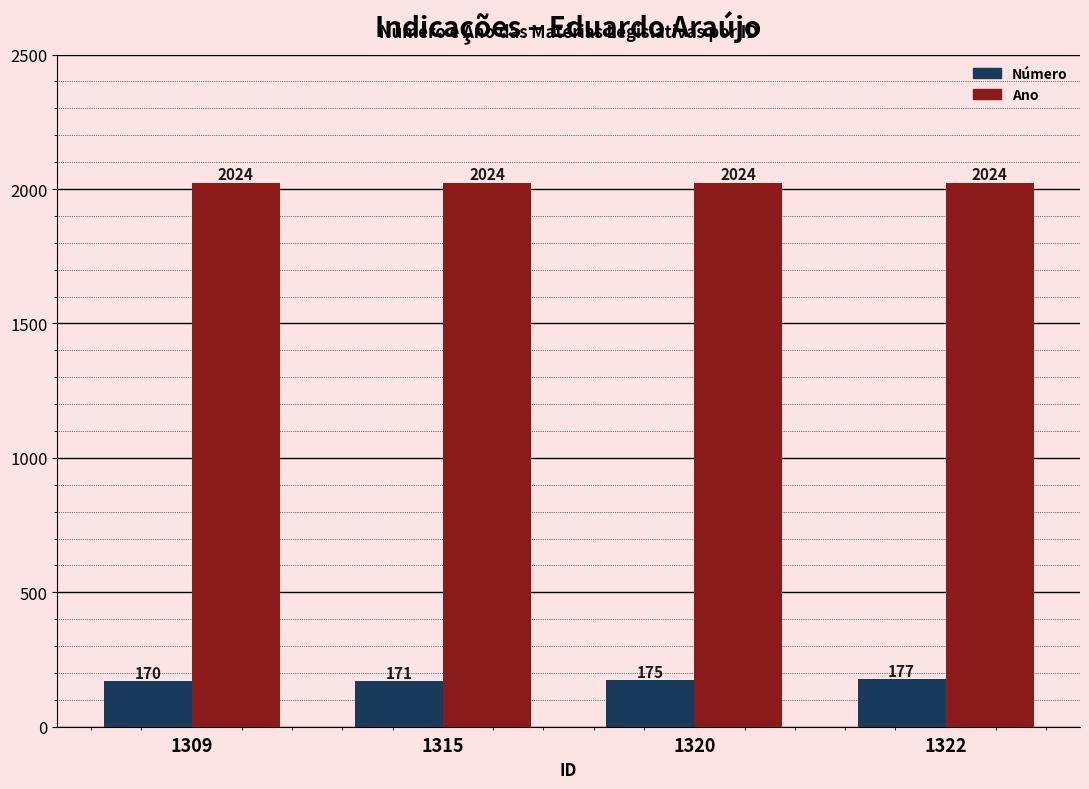

True or false: Ano has a value of 2024 at 1320.

True